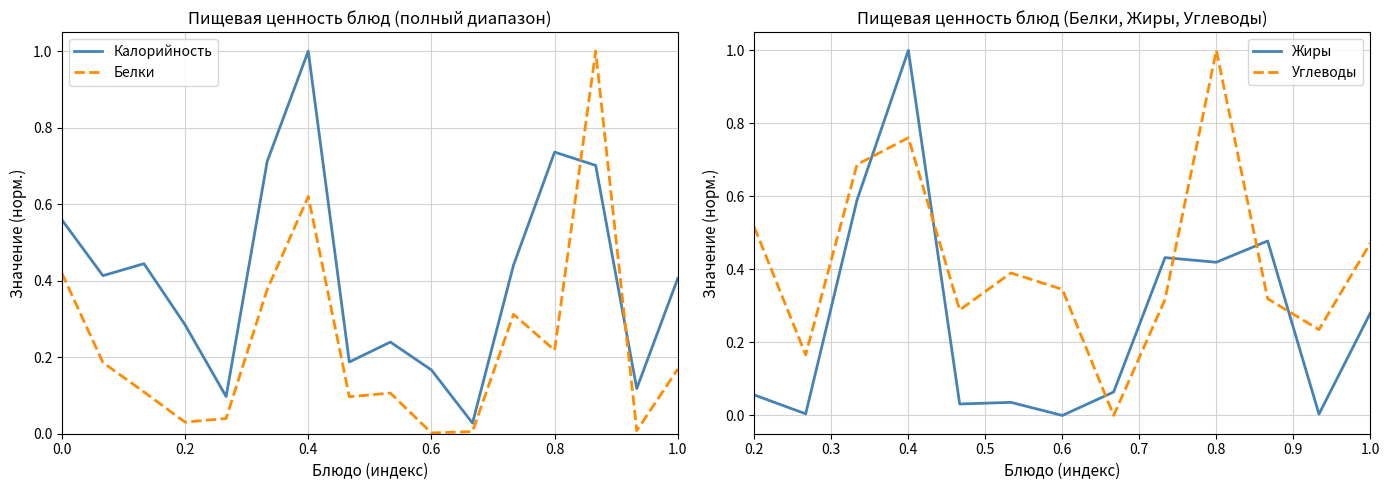

The value of Калорийность at 0.4 is 0.4. True or false?

False